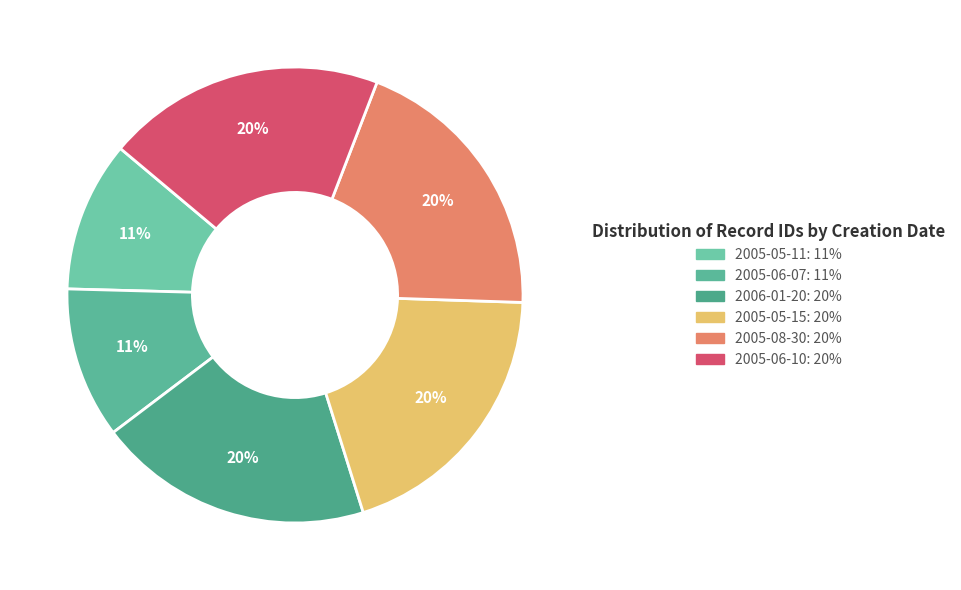

Is there any slice that represents more than half of the pie?

No